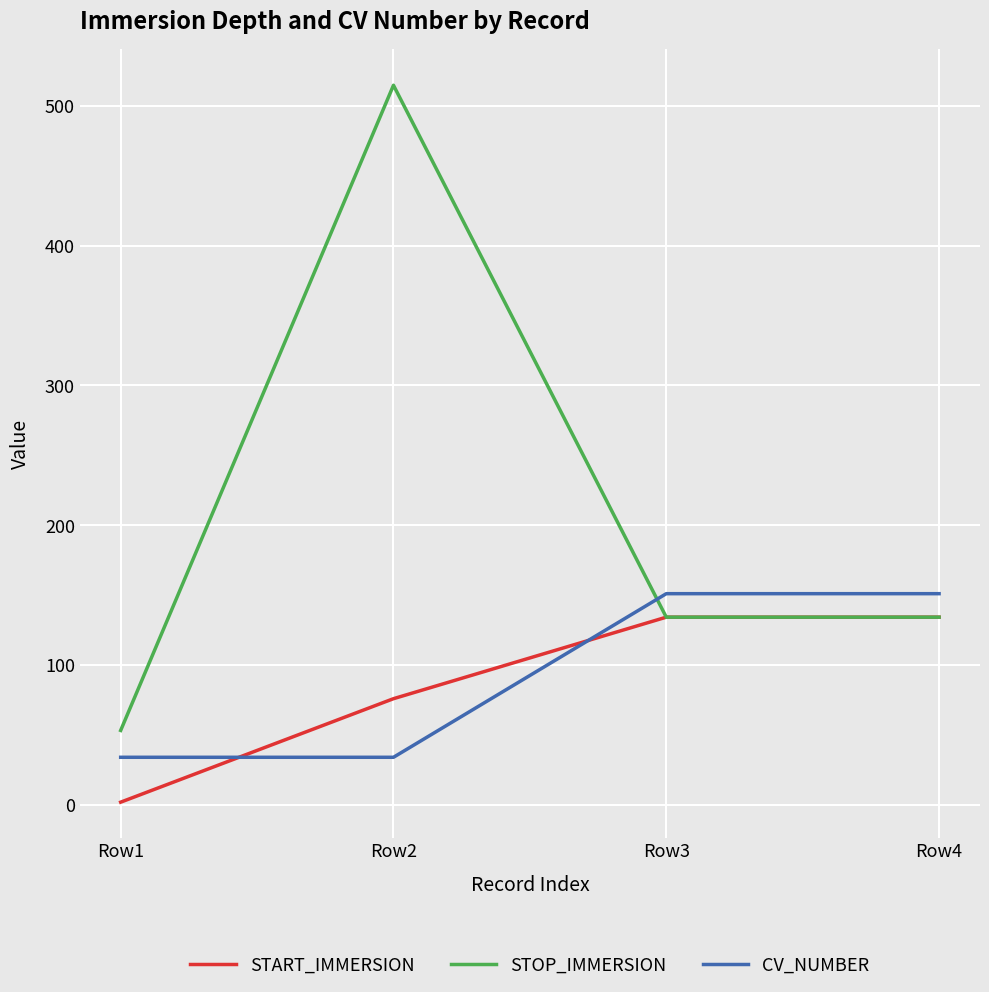

Where is the first local maximum for STOP_IMMERSION?

Row2